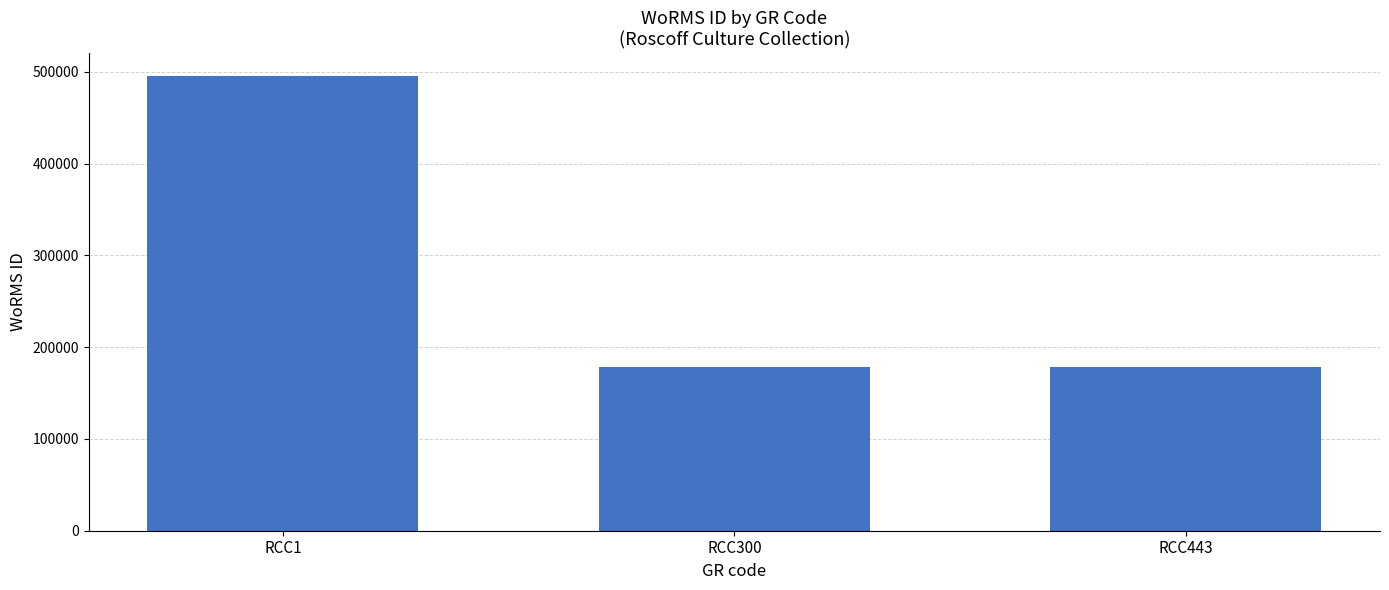

The value at RCC300 is 178583. True or false?

True